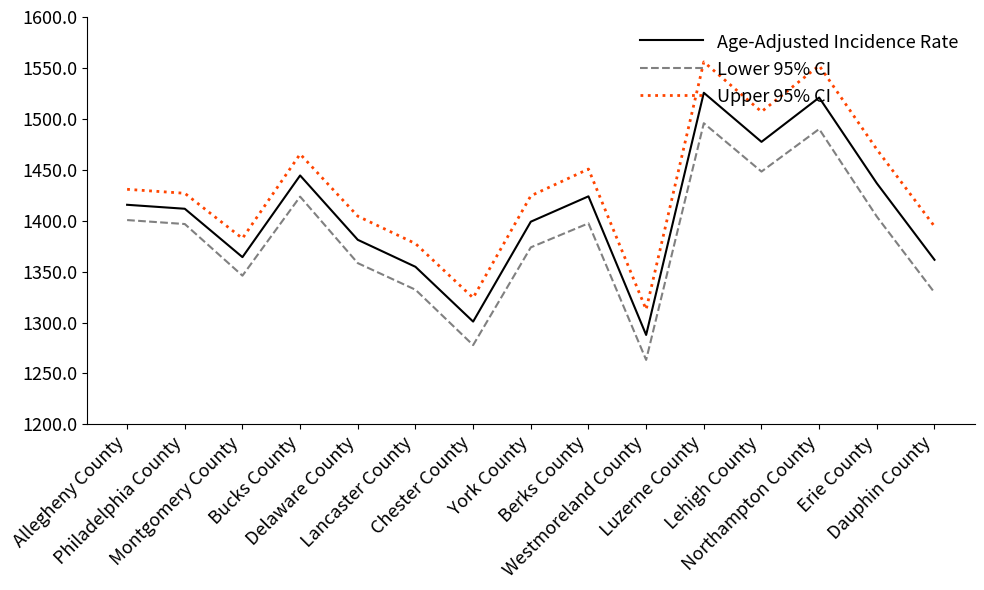

True or false: Age-Adjusted Incidence Rate and Lower 95% CI cross at least once.

False